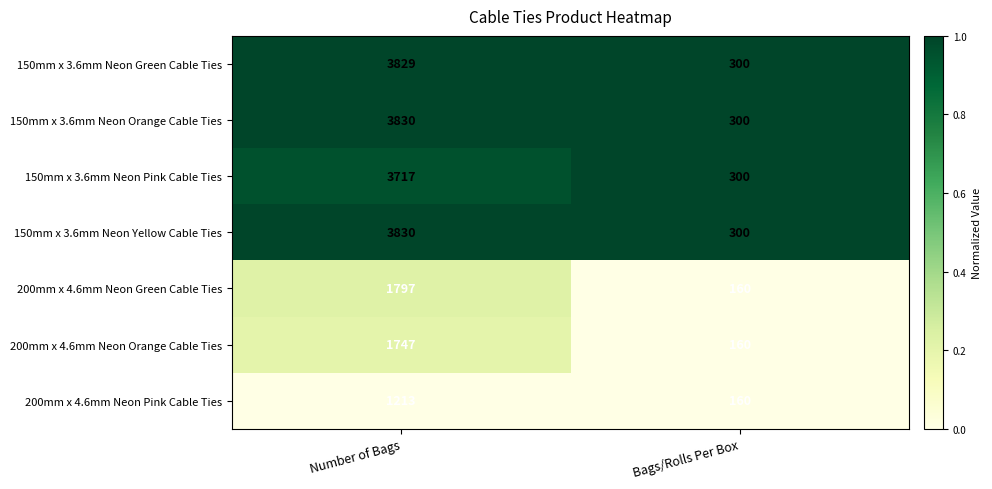

What is the spread (max minus min) of values at Number of Bags?

2617